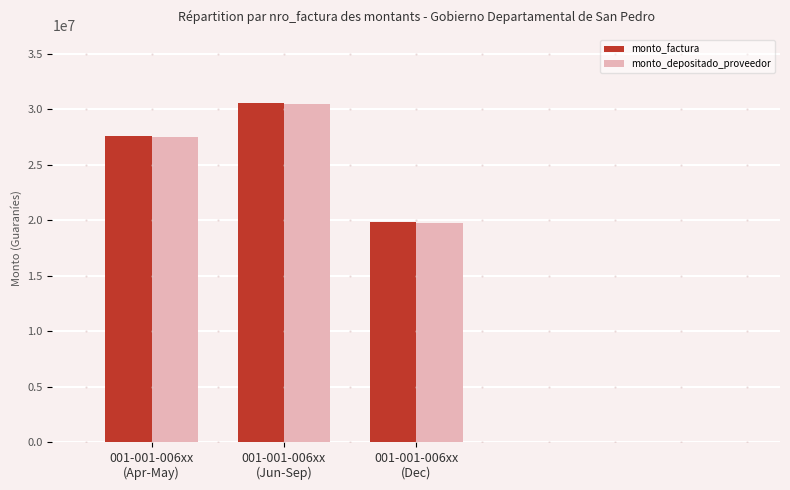

What are all the series names shown in the legend?

monto_factura, monto_depositado_proveedor